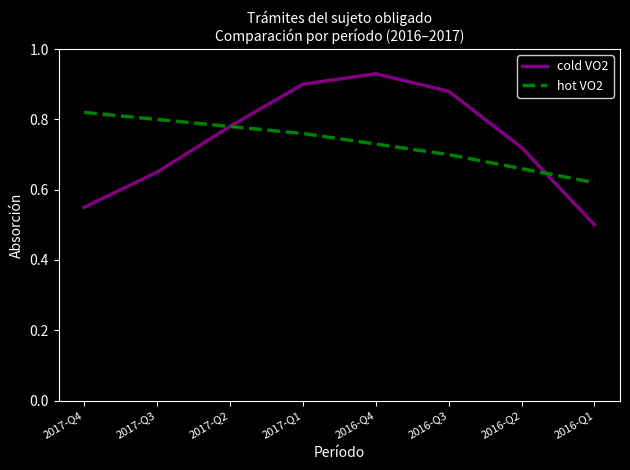

Is it true that cold VO2 equals 1.4 at 2017-Q2?

False